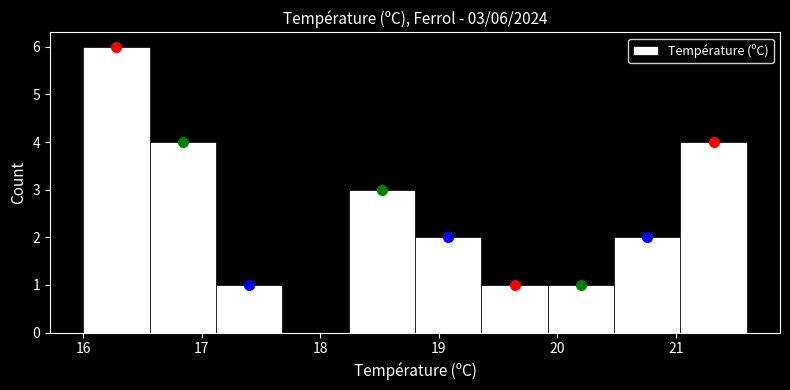

Which range on the x-axis has the tallest bar?

16.00 to 16.56